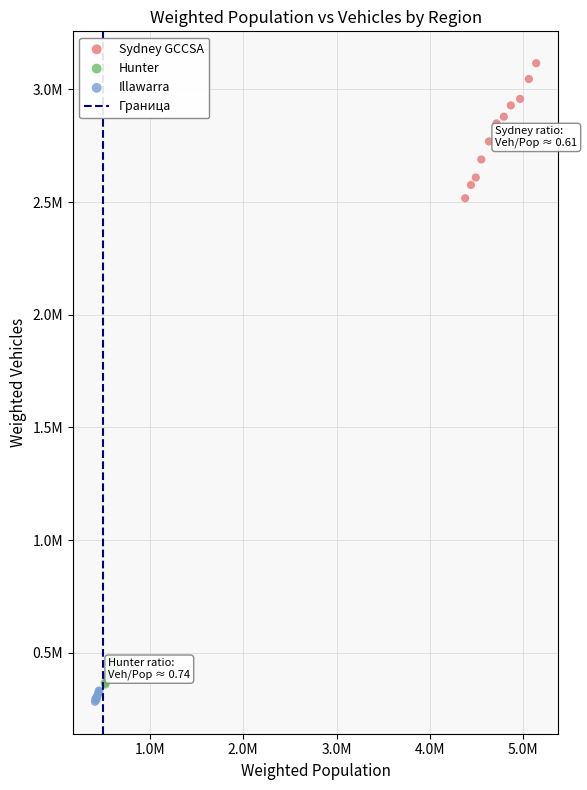

Which series reaches the minimum Y coordinate?

Illawarra